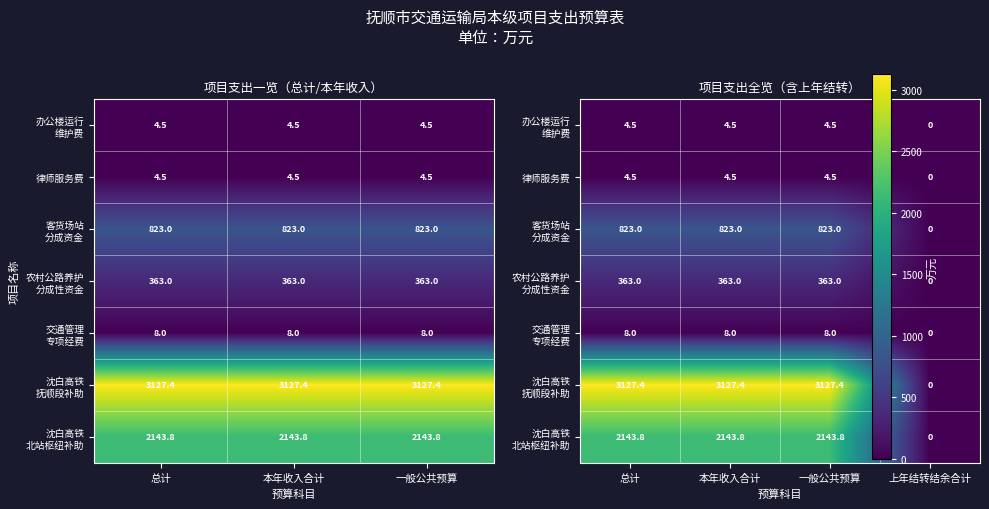

Which series has the largest total across all categories?

沈白高铁 抚顺段补助